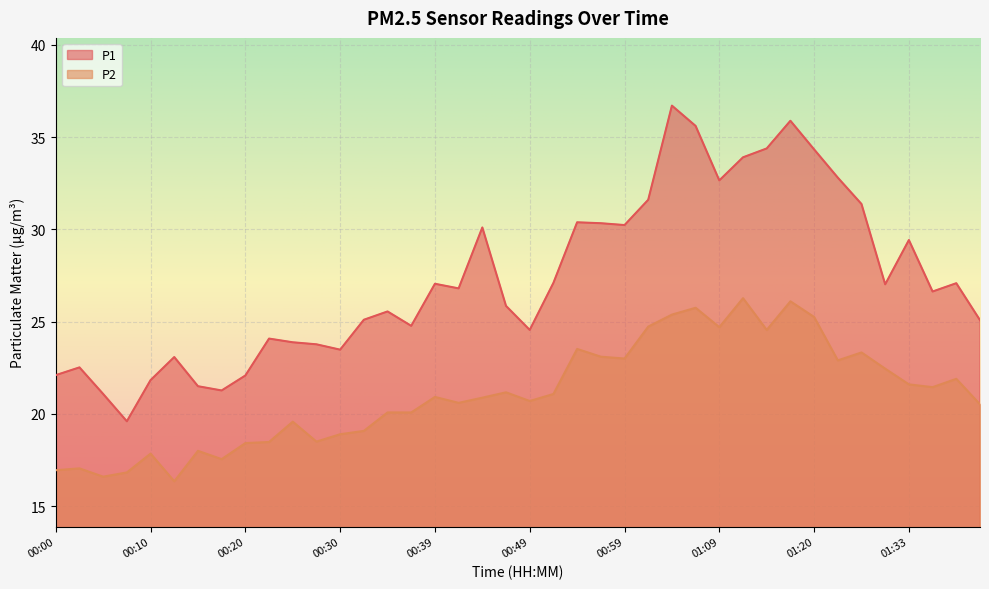

The value of P1 at 01:11 is 10.2. True or false?

False